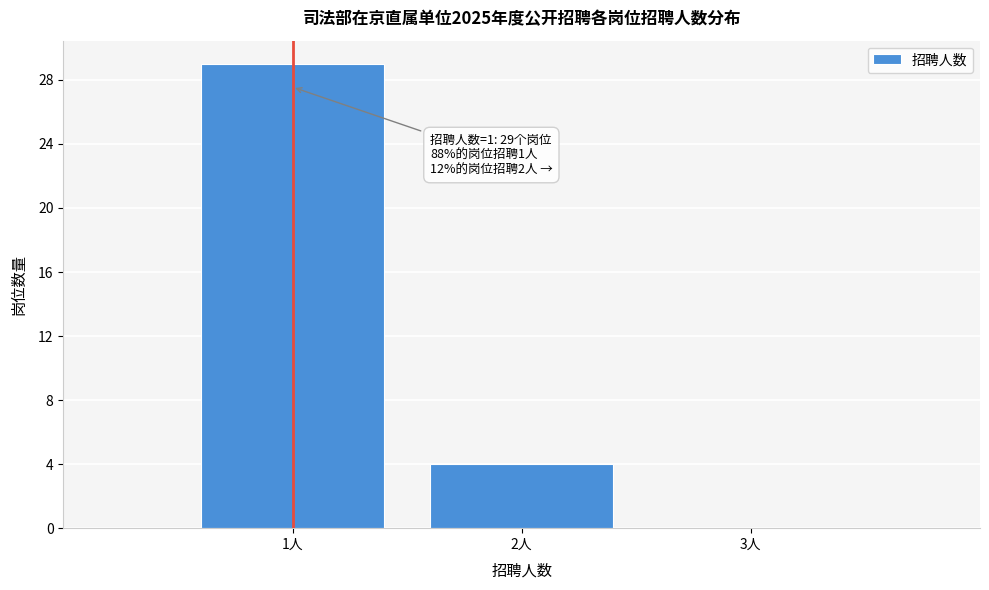

Over which range of the x-axis is the bar tallest?

0.5 to 1.5